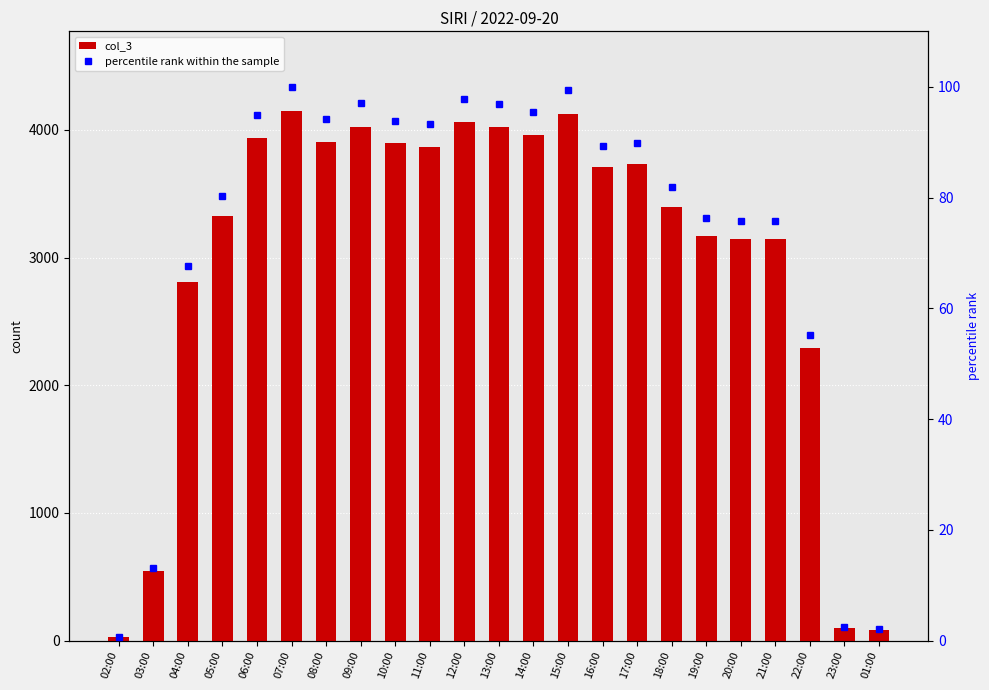

What is the approximate value of col_3 at 09:00?

4025.0